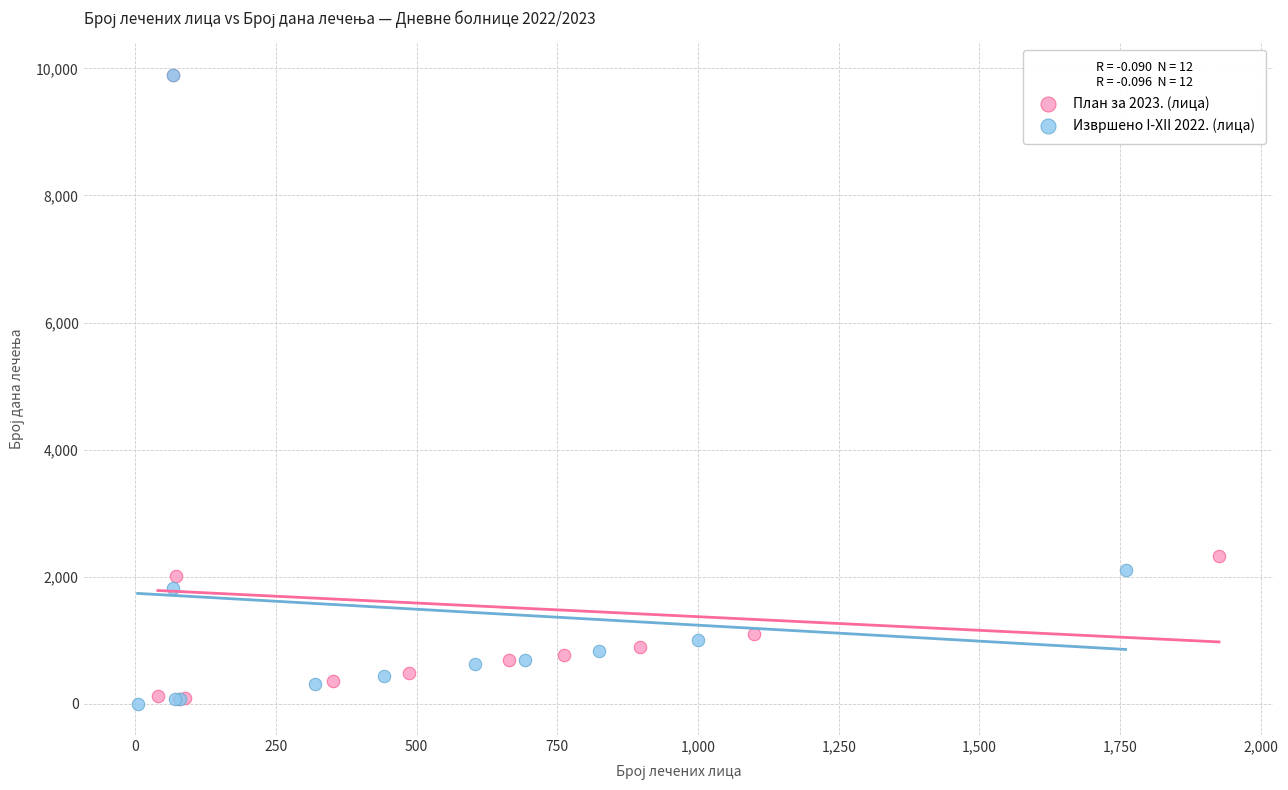

What are all the series names shown in the legend?

План за 2023. (лица), Извршено I-XII 2022. (лица)